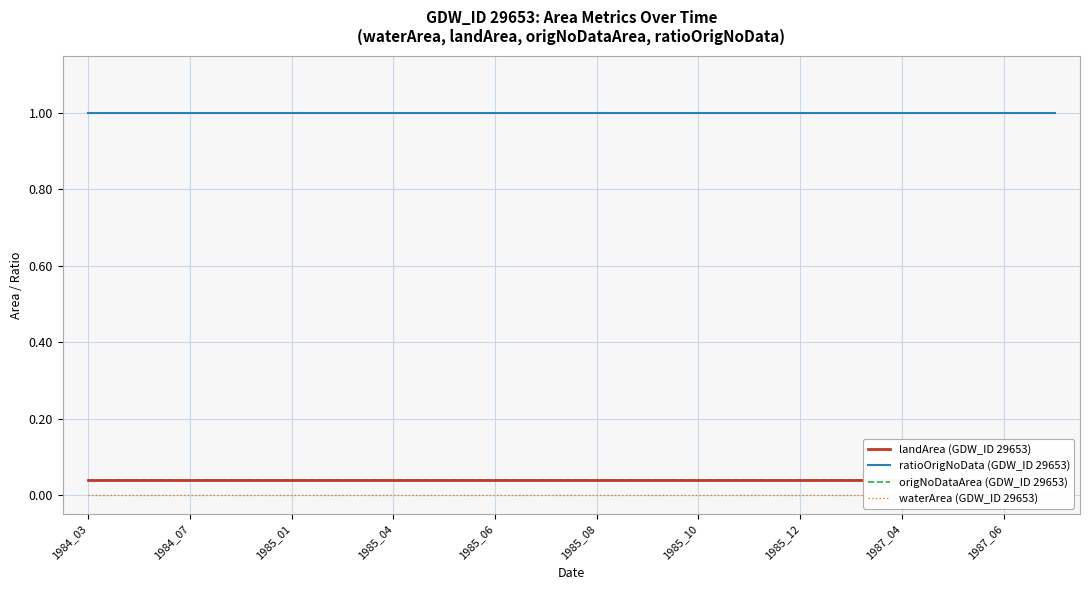

Where is landArea (GDW_ID 29653) nearest to the value 0?

1984_03